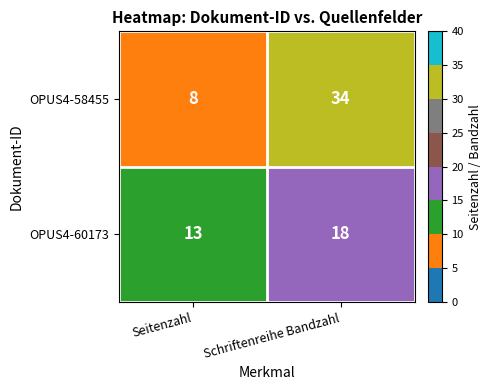

What is the average value of the OPUS4-58455 series?

21